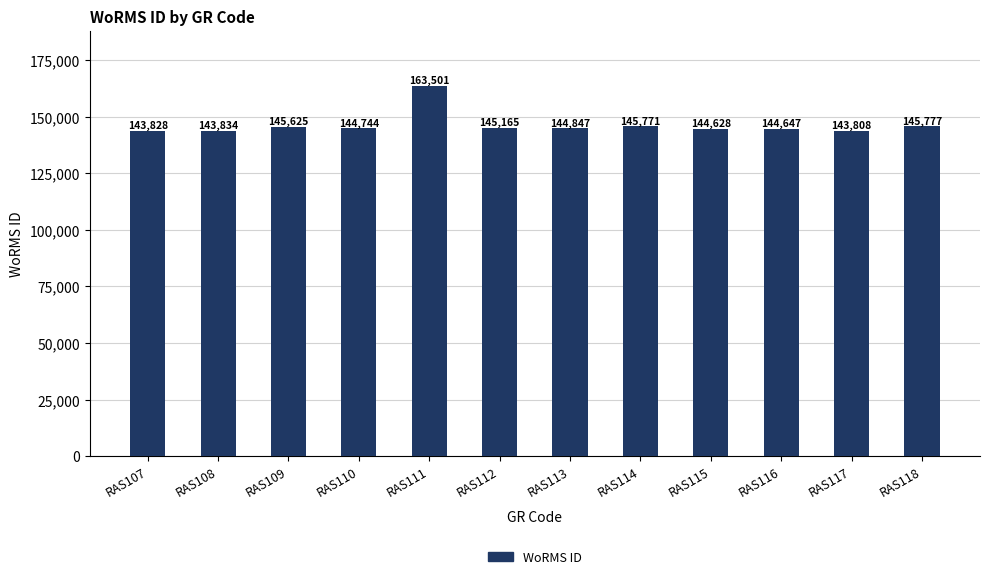

Rank the categories by value from lowest to highest.

RAS117, RAS107, RAS108, RAS115, RAS116, RAS110, RAS113, RAS112, RAS109, RAS114, RAS118, RAS111